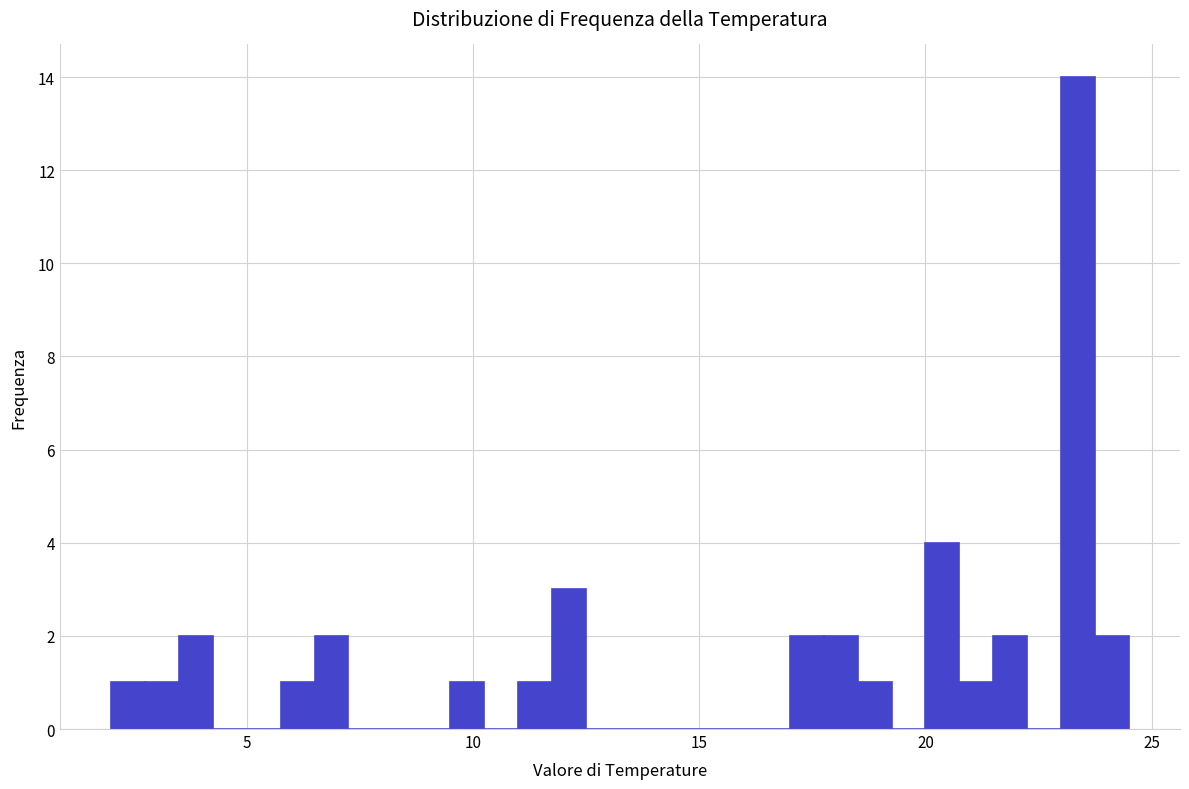

Read against the x-axis, roughly where is the centre of the tallest bar?

23.5